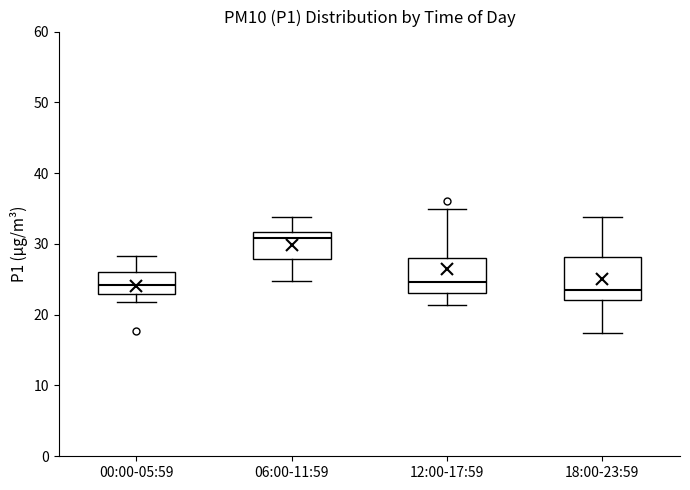

Which box's median line is the highest?

06:00-11:59